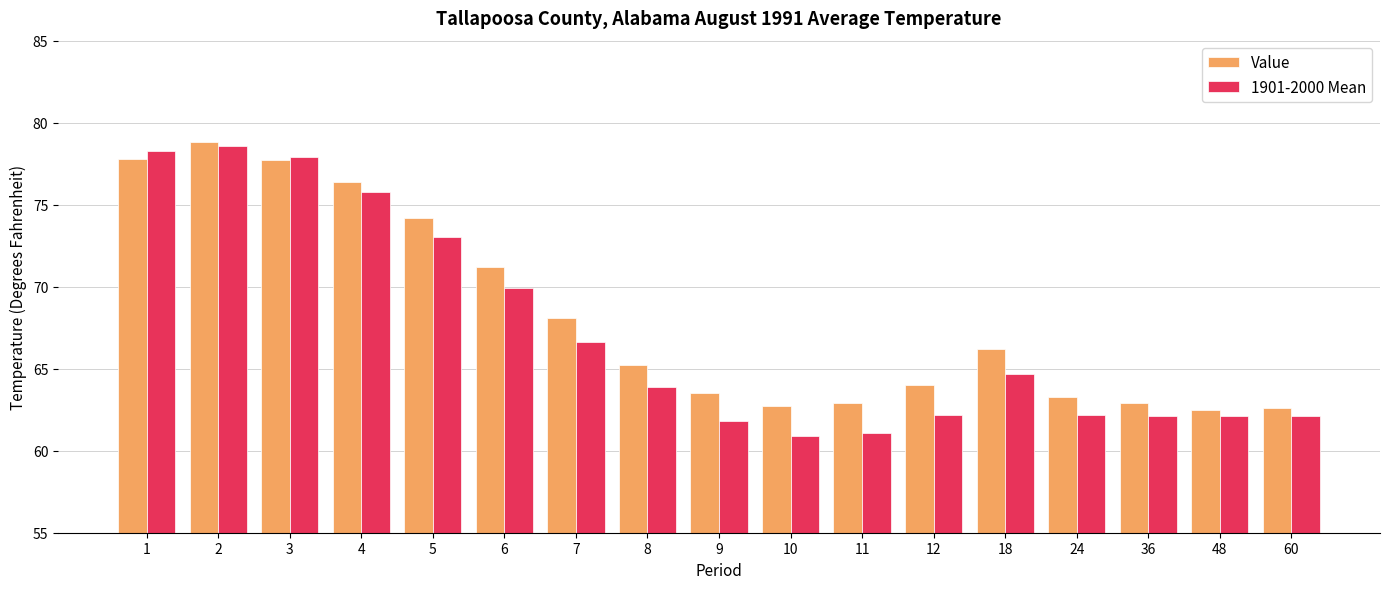

The 1901-2000 Mean series shows 103.2 at 7. True or false?

False